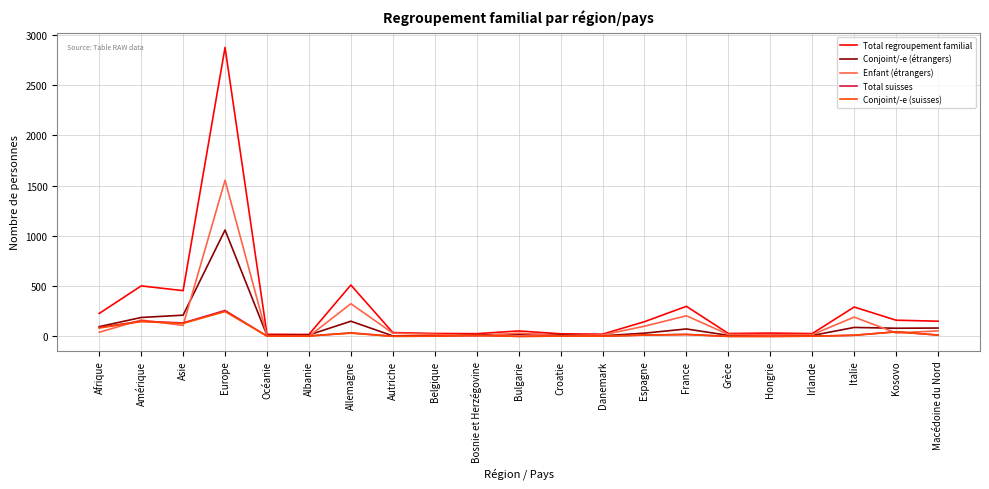

Is the value of Conjoint/-e (suisses) at Grèce greater than the value of Conjoint/-e (étrangers) at Espagne?

No